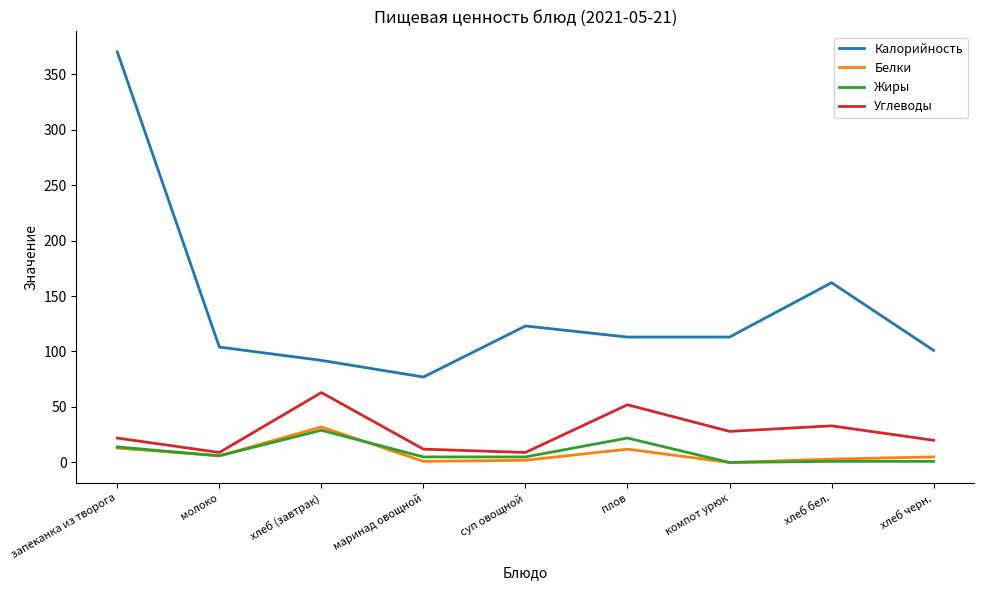

At which label does Жиры first exceed 5?

запеканка из творога